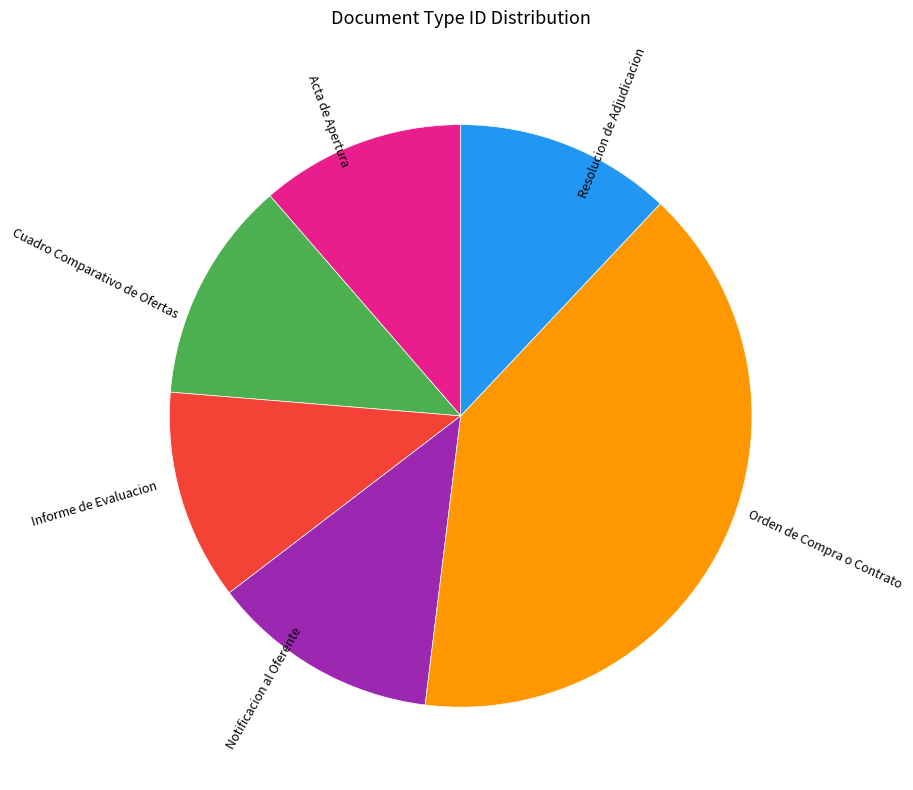

Combined, do Orden de Compra o Contrato and Notificacion al Oferente account for over 50%?

Yes